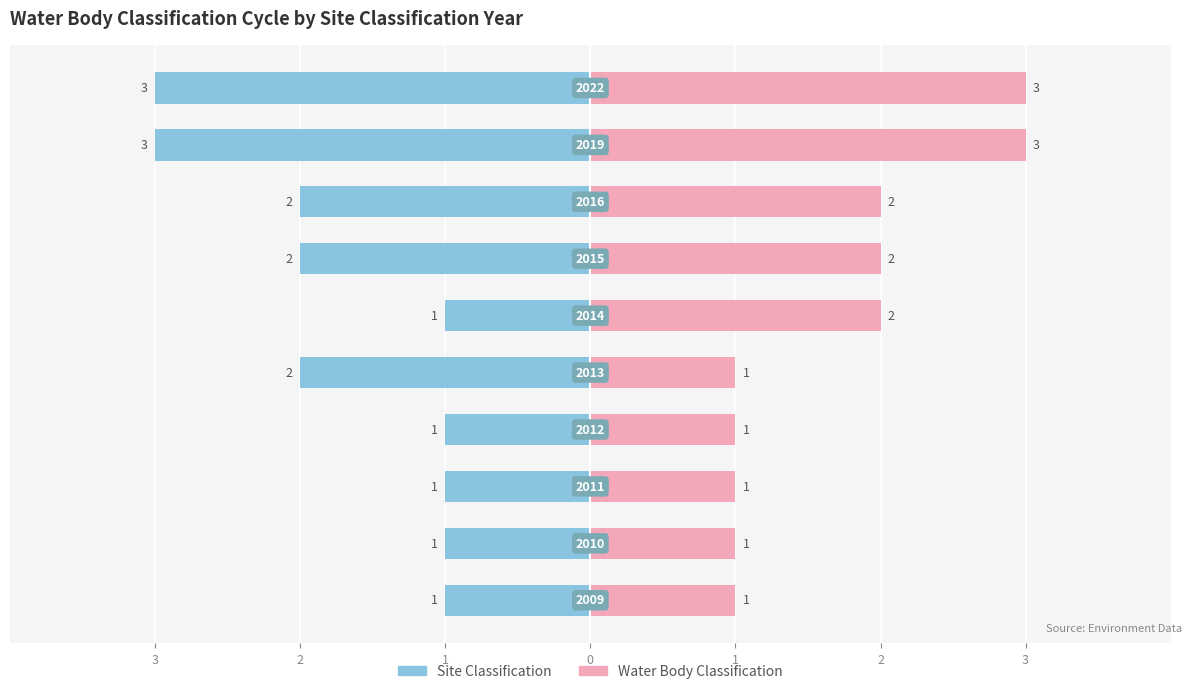

List the series in order of their peak value, lowest first.

Site Classification, Water Body Classification